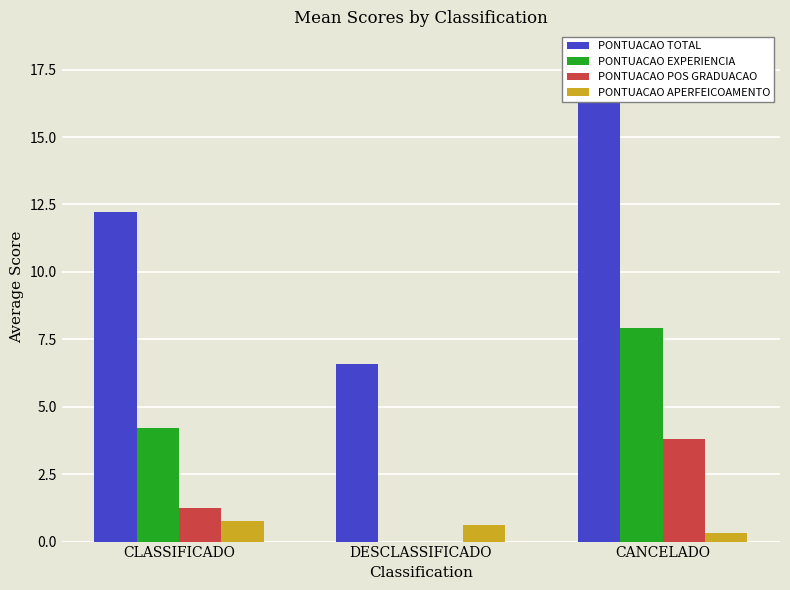

Between CANCELADO and CLASSIFICADO, which is larger?

CANCELADO